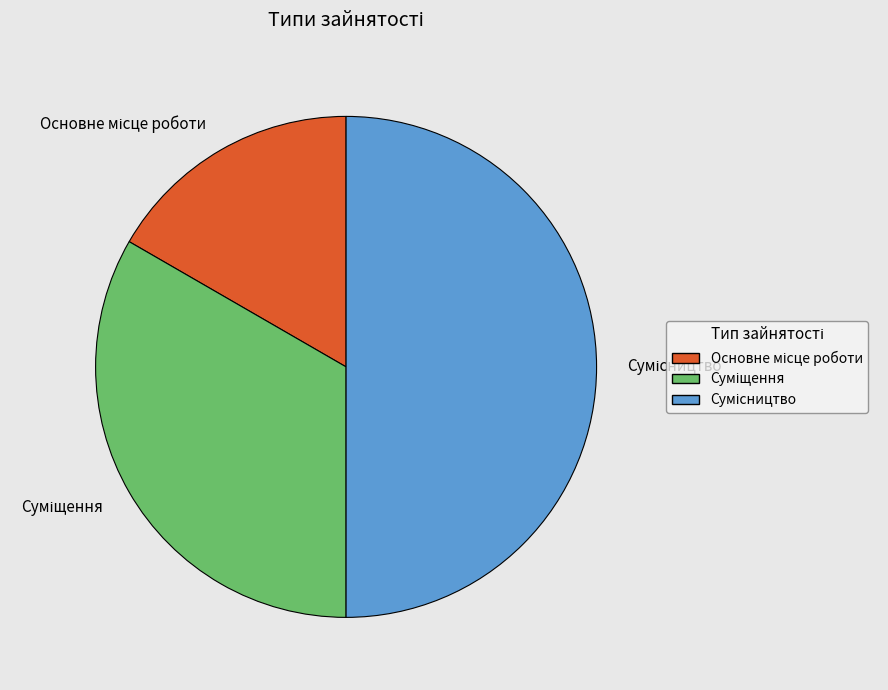

The Основне місце роботи slice represents 17% of the pie. True or false?

True